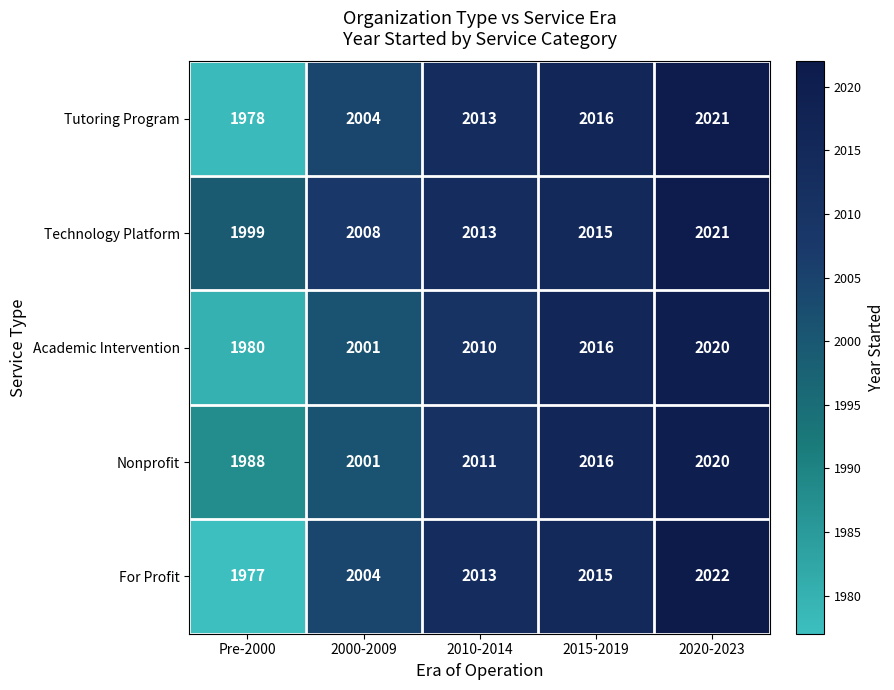

The value of Nonprofit at 2010-2014 is 2011. True or false?

True